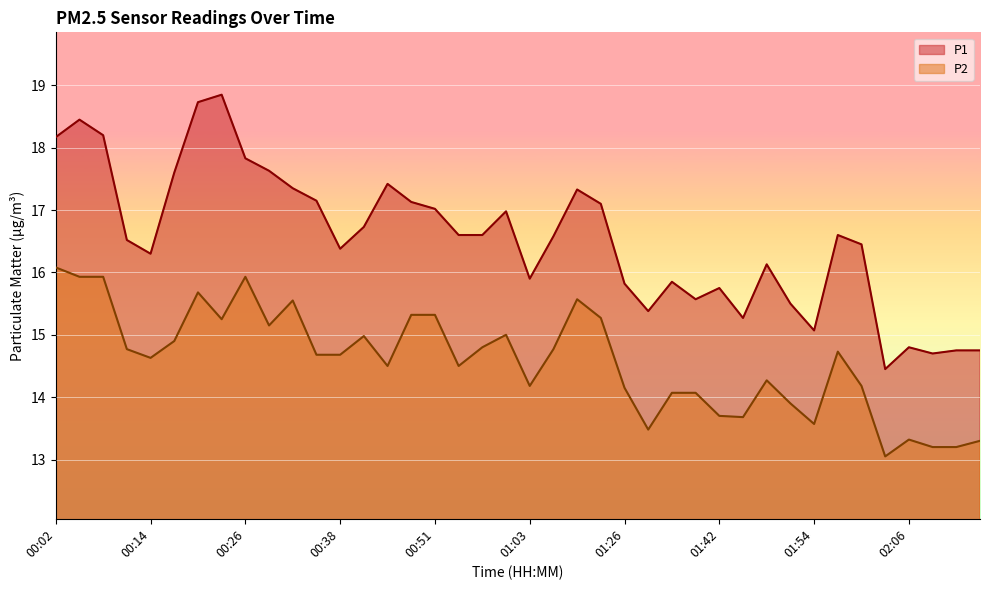

Which series has the largest total across all categories?

P1